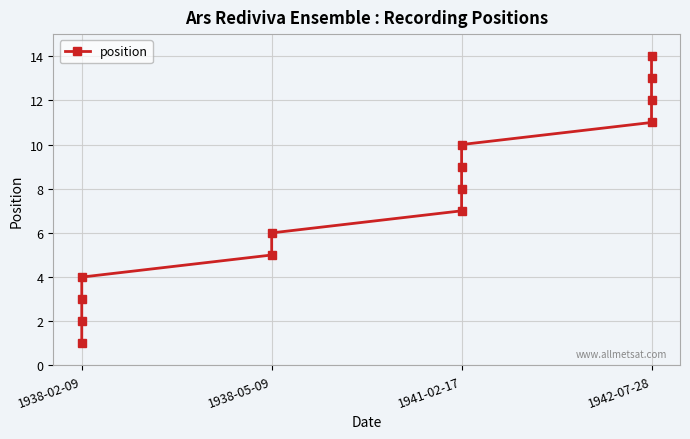

Between 1941-02-17 and 1938-02-09, which is larger?

1941-02-17